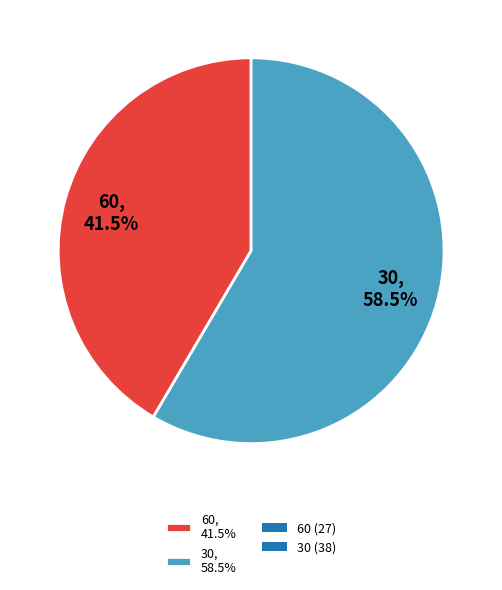

How much of the chart is everything except 30, 58.5%?

41.5%